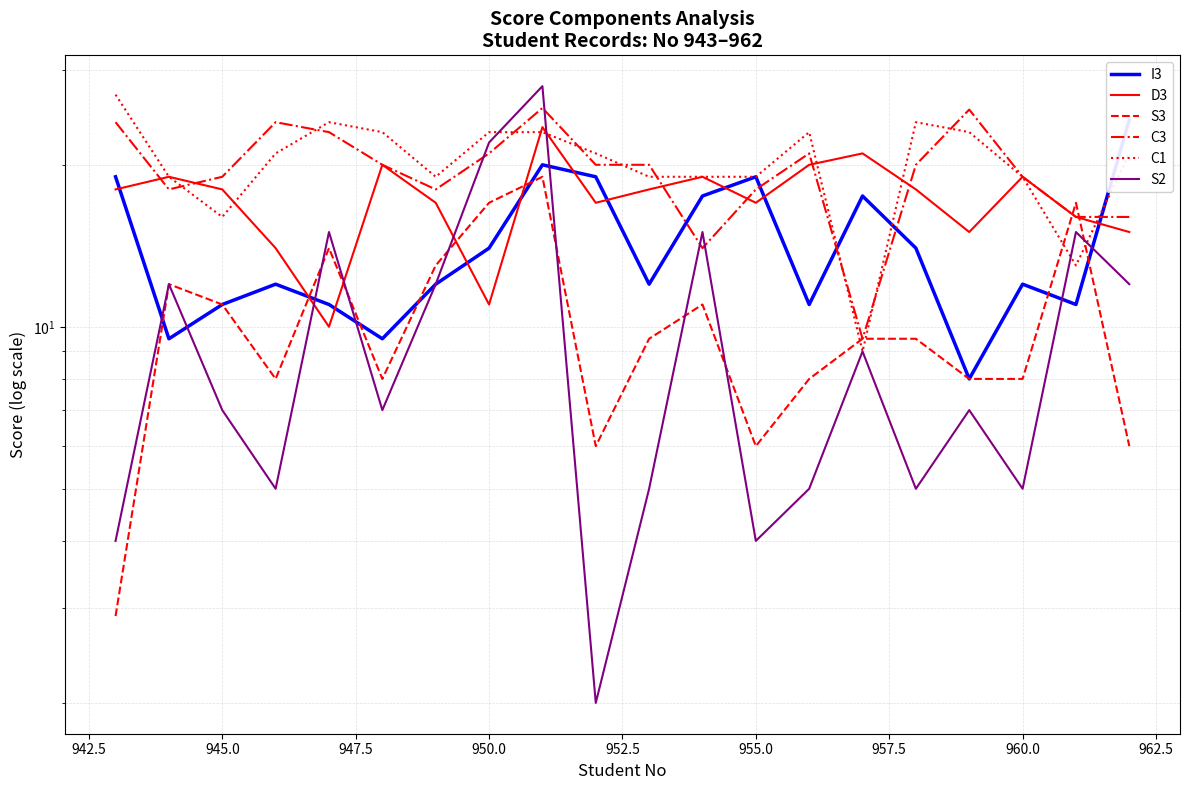

Which series has the largest range (max minus min)?

S2